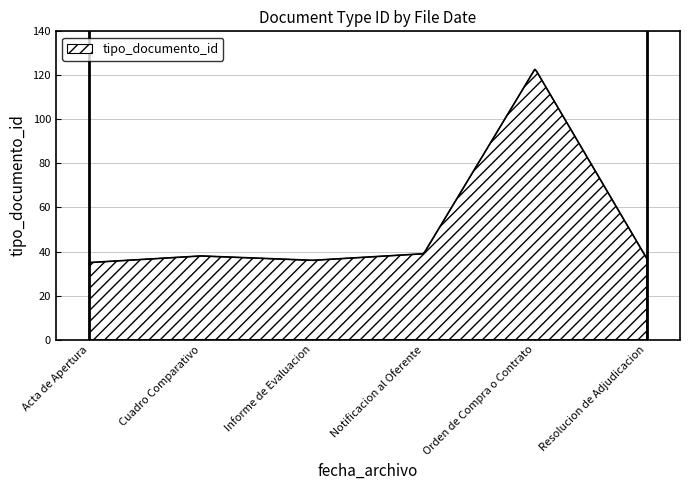

How many distinct data groups are displayed?

1